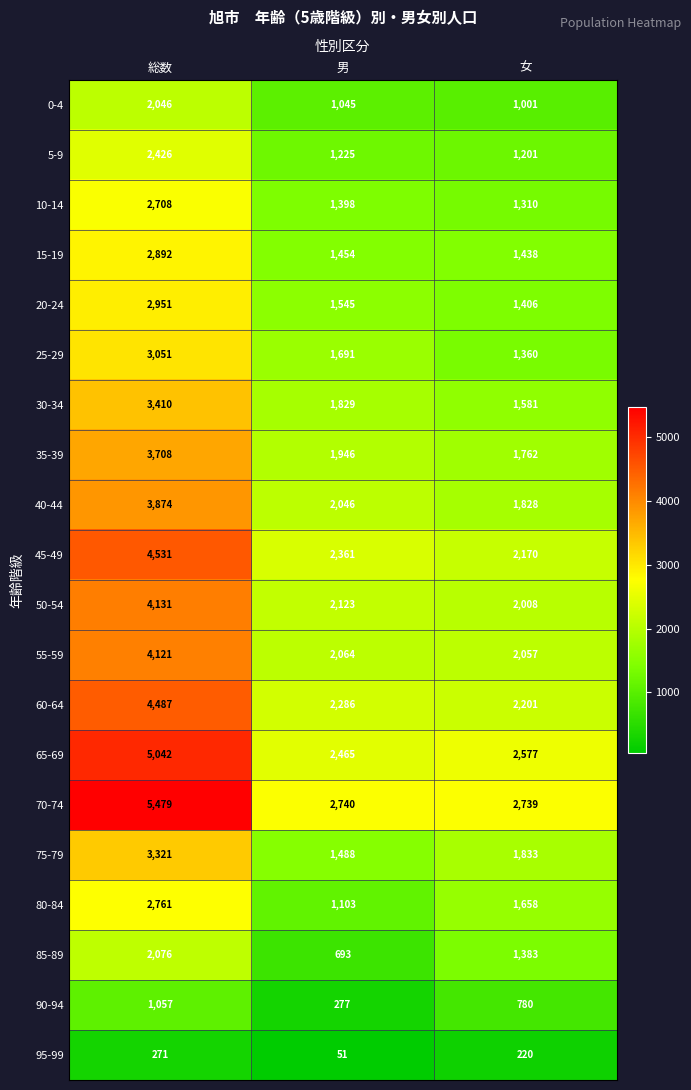

Which category has the lowest value in the 60-64 series?

女